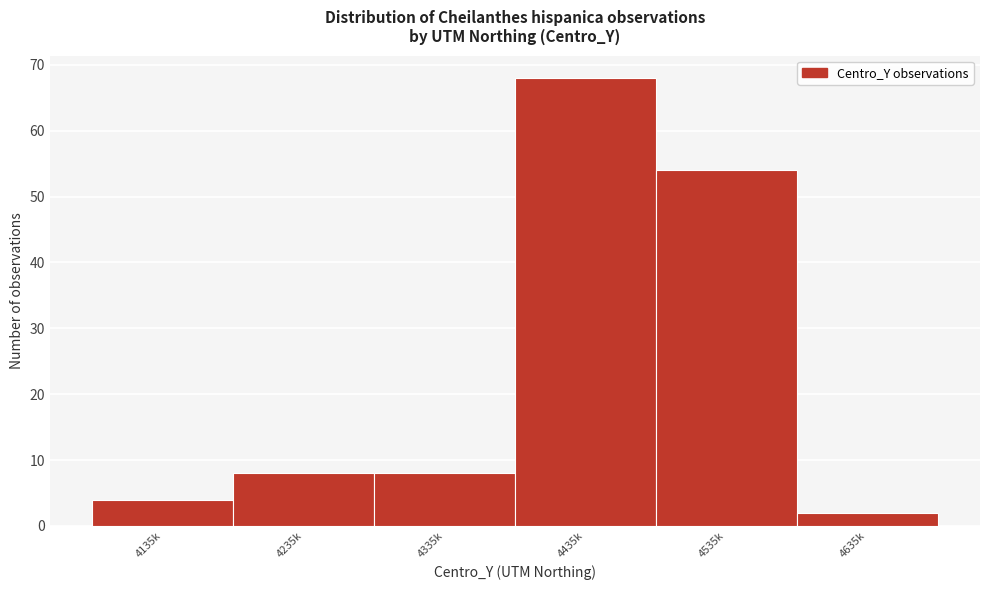

Reading right to left, what are all the values shown in this chart?

4635k=2	4535k=54	4435k=68	4335k=8	4235k=8	4135k=4